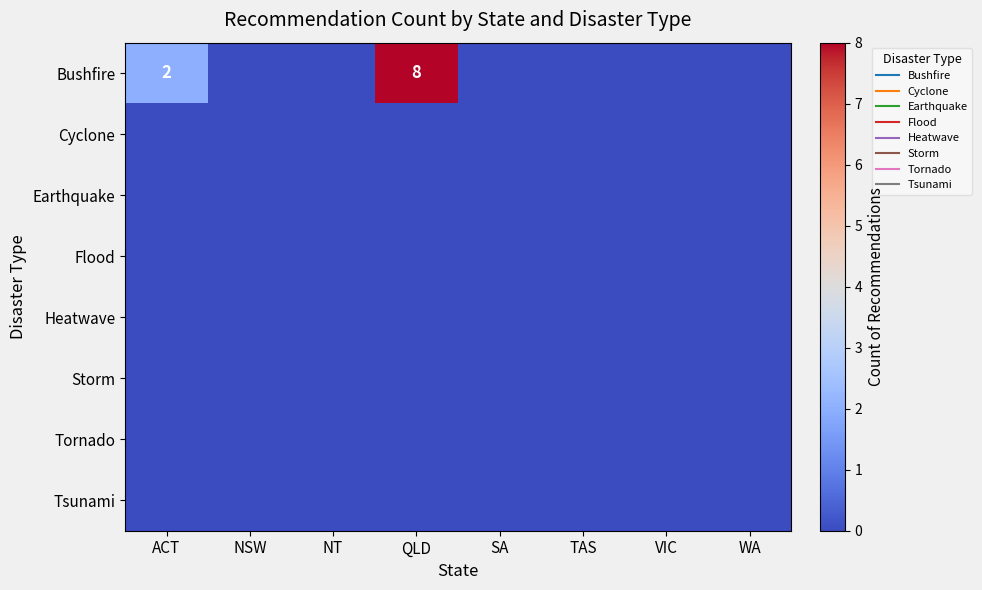

Is it true that Tsunami equals 0 at QLD?

True